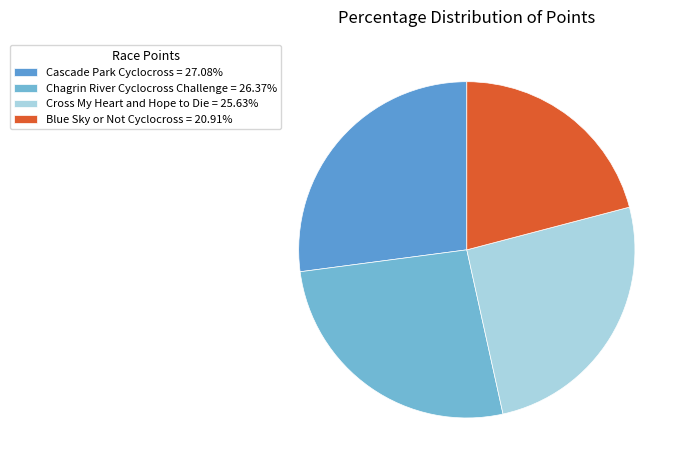

Between Chagrin River Cyclocross Challenge and Cascade Park Cyclocross, which is larger?

Cascade Park Cyclocross